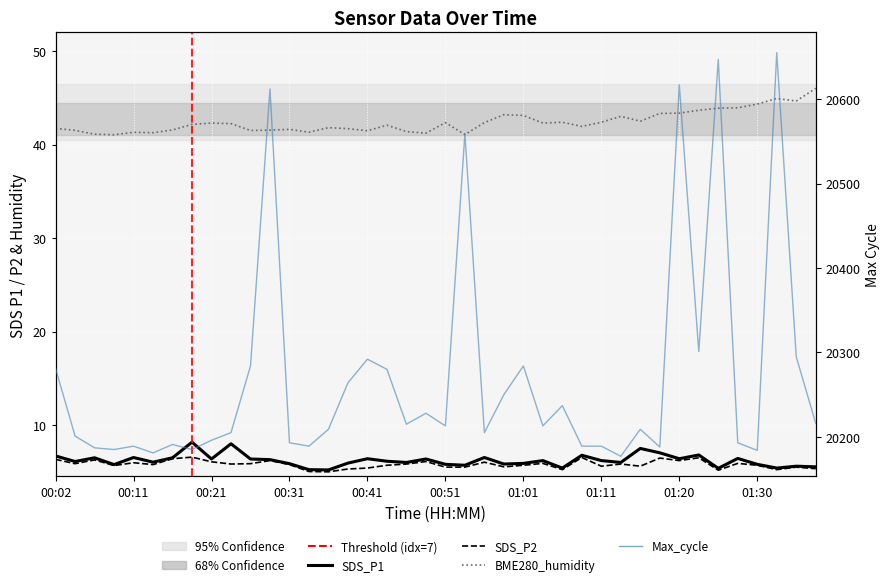

Rank the series at 19 from lowest to highest value.

SDS_P2, SDS_P1, BME280_humidity, Max_cycle